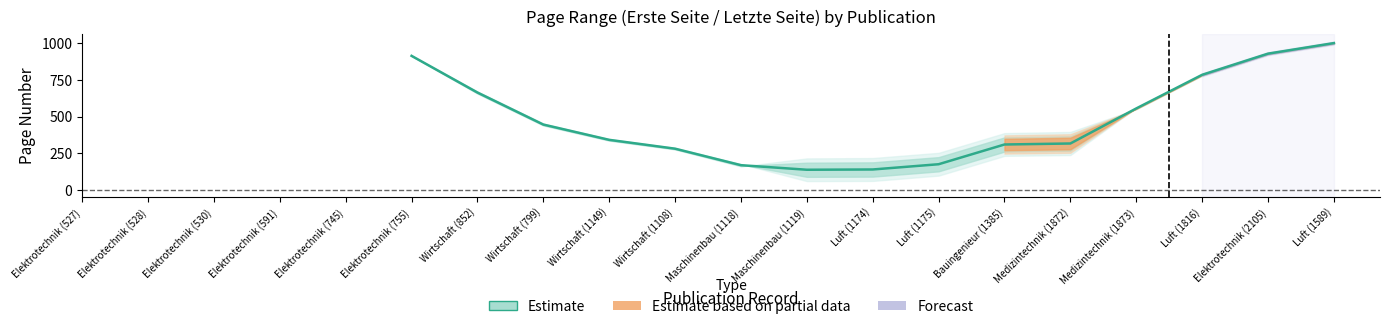

What is the sum of the values at Medizintechnik (1872) and Wirtschaft (852)?

980.8